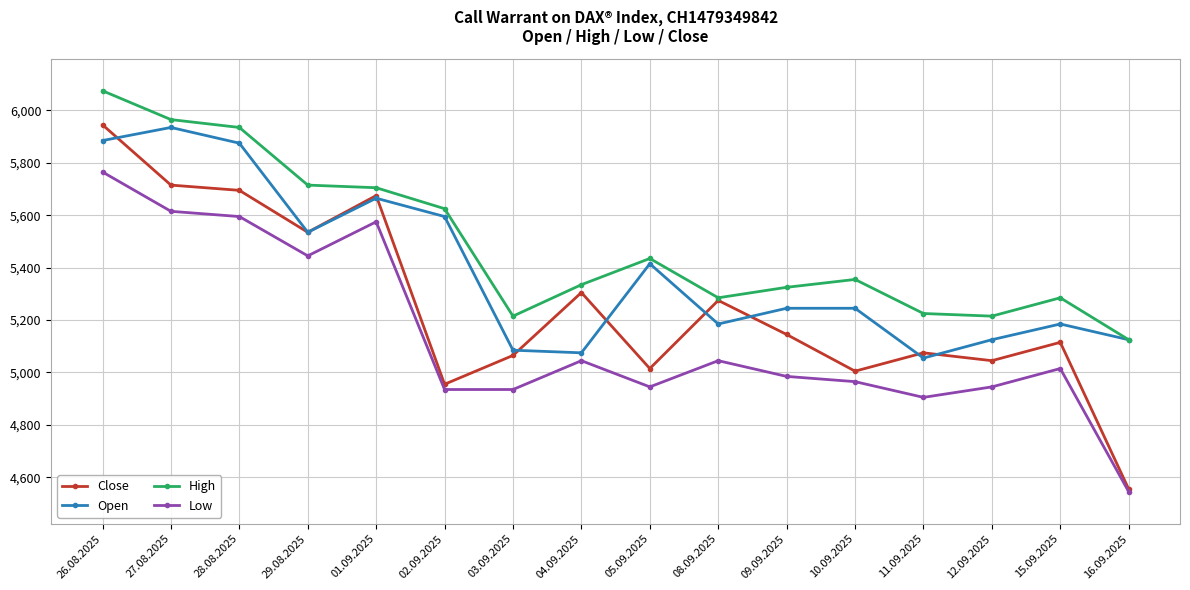

Which label corresponds to the smallest value in the chart?

16.09.2025